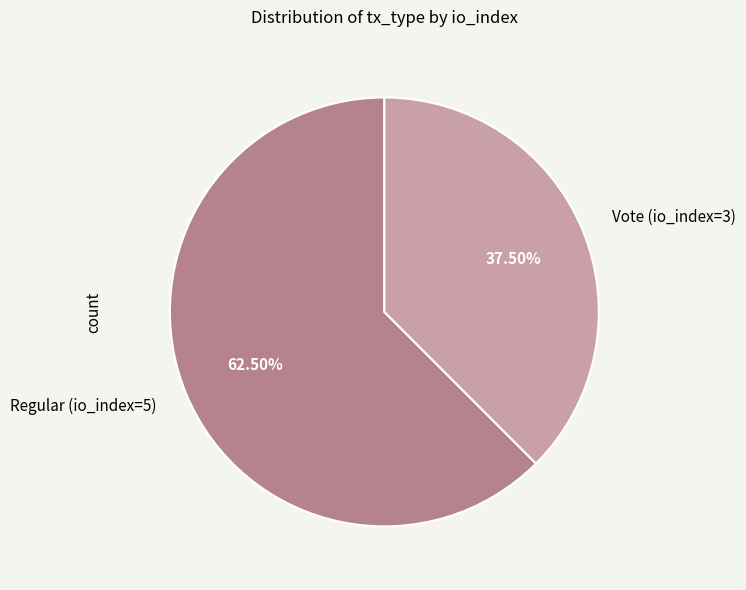

What is the ratio of the value at Regular (io_index=5) to the value at Vote (io_index=3)?

1.7